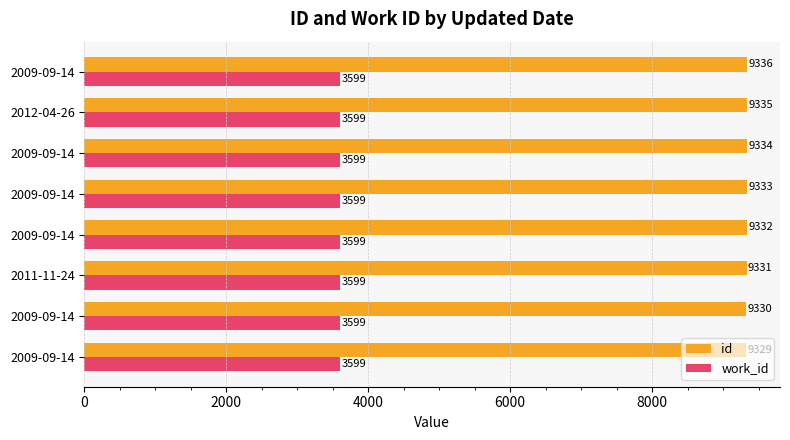

How many categories are shown in the chart?

8